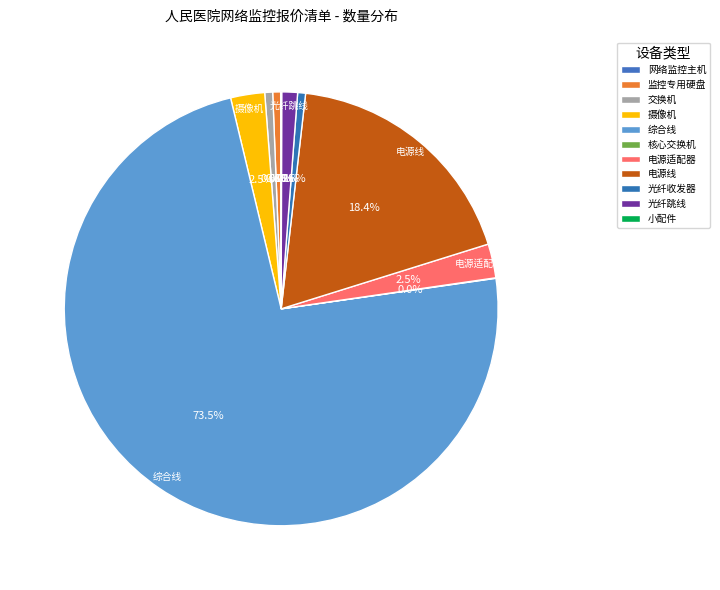

Does any single category account for the majority?

Yes